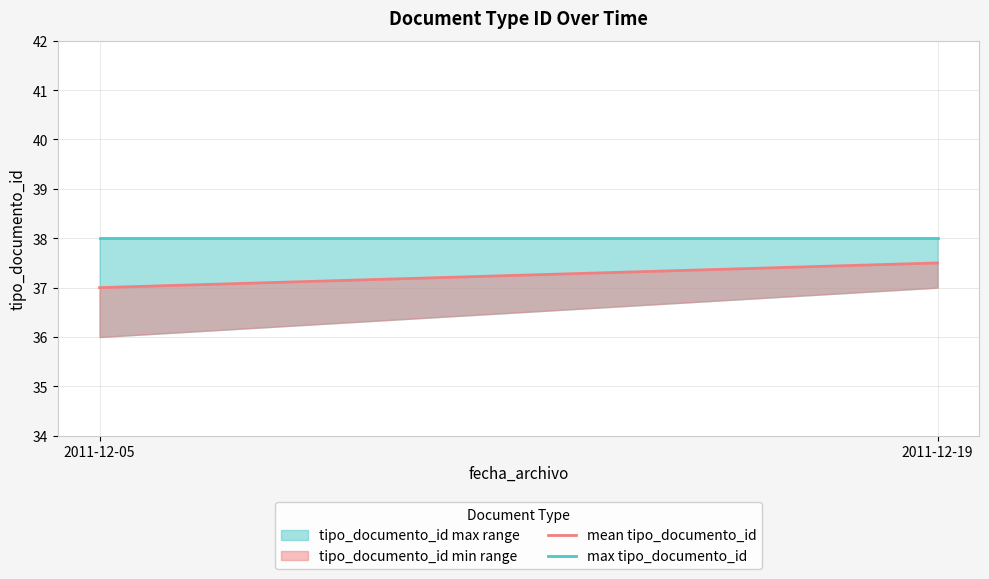

Which series has the largest total across all categories?

max tipo_documento_id